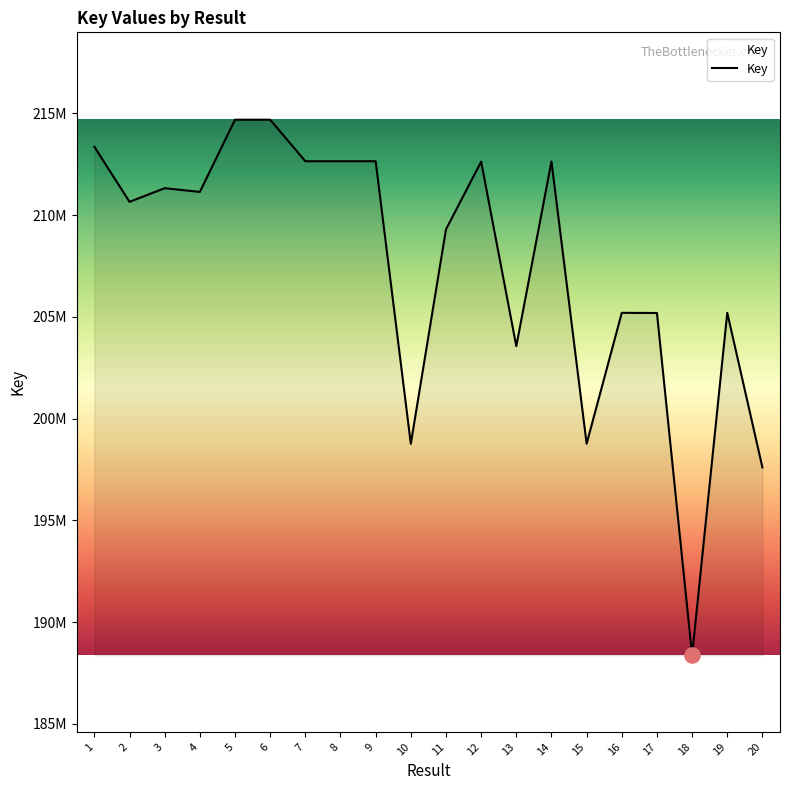

What is the change in value from 3 to 10?

-12560757